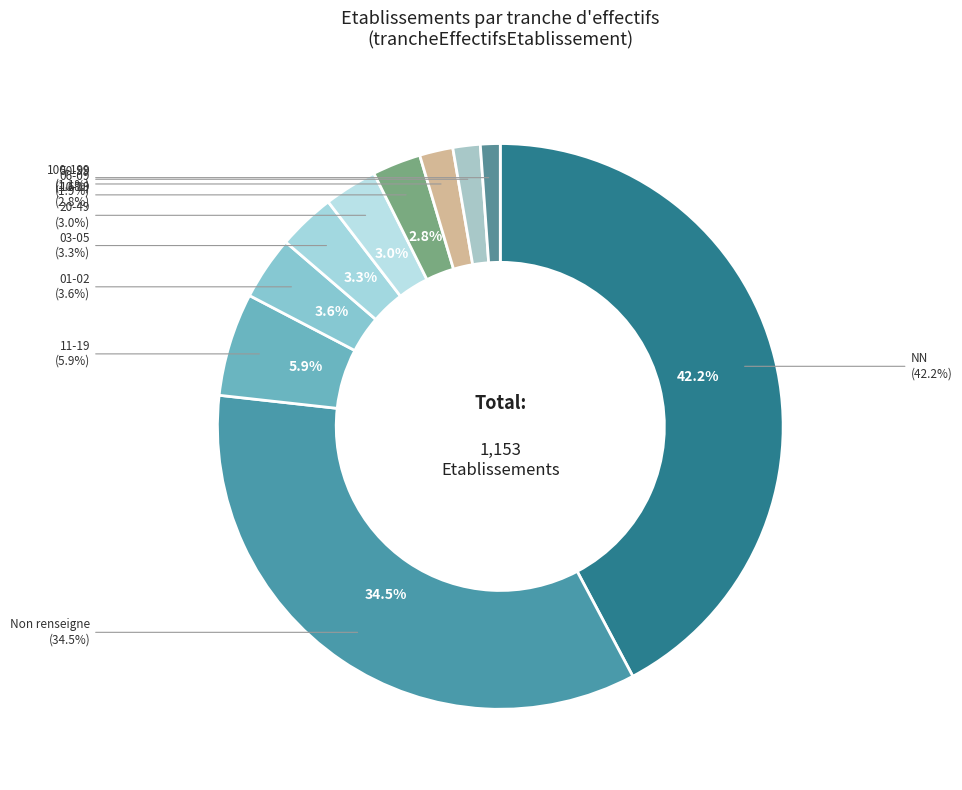

Which has a higher value, 03 or 21?

21